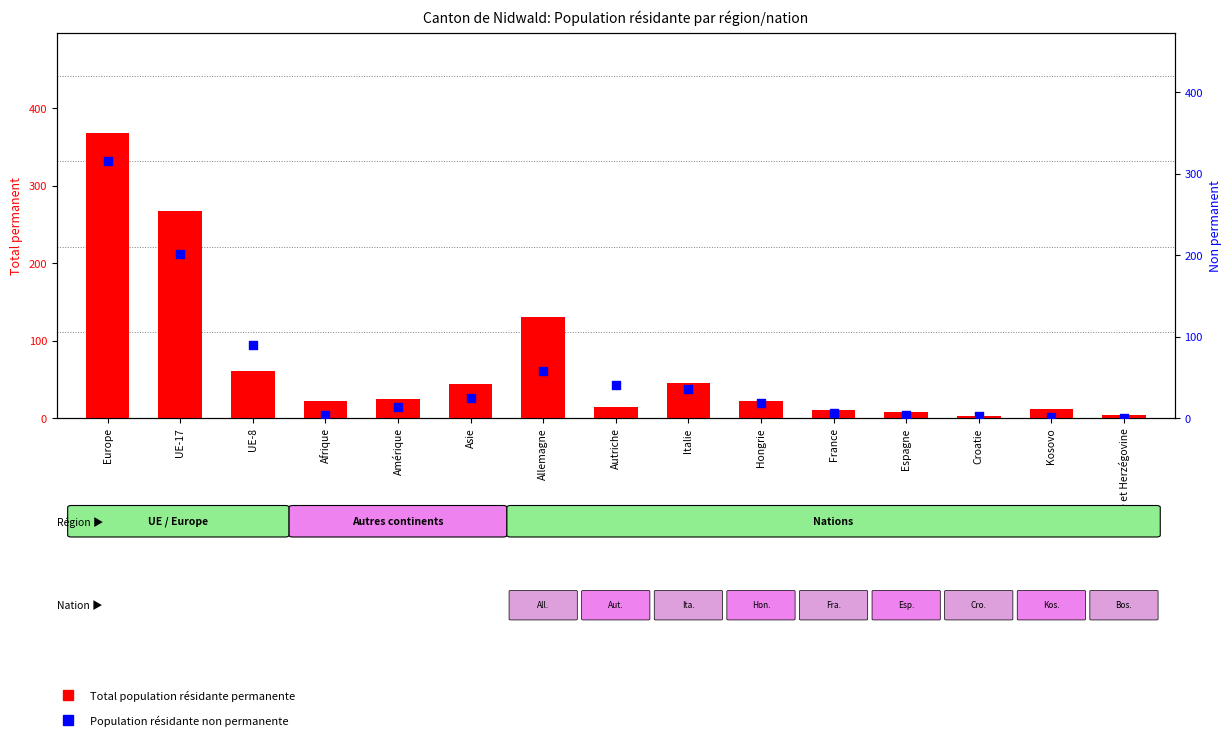

At how many categories does at least one series exceed 344?

1